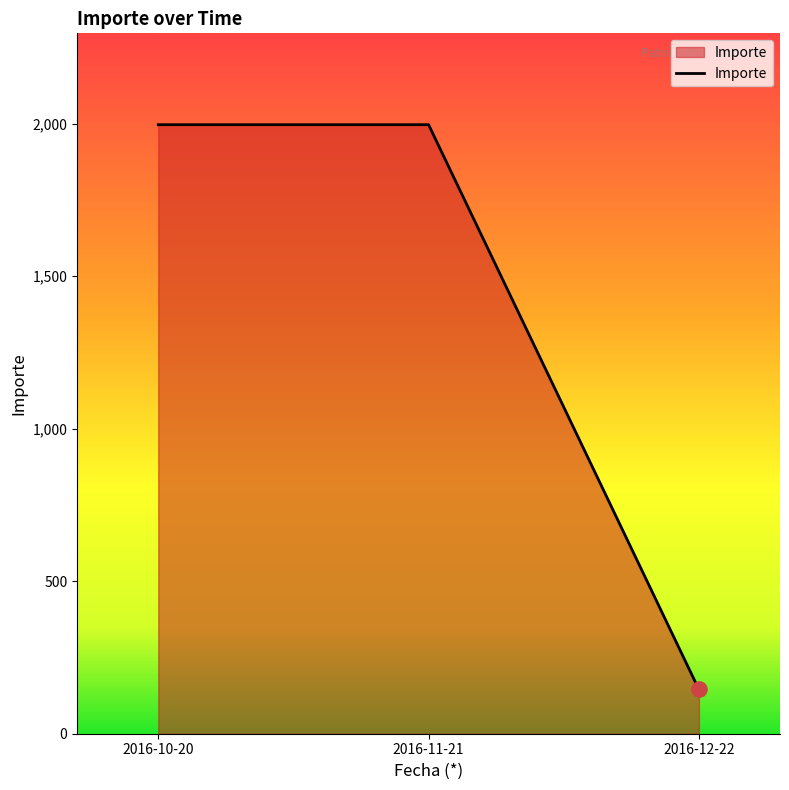

Which has a higher value, 2016-12-22 or 2016-10-20?

2016-10-20